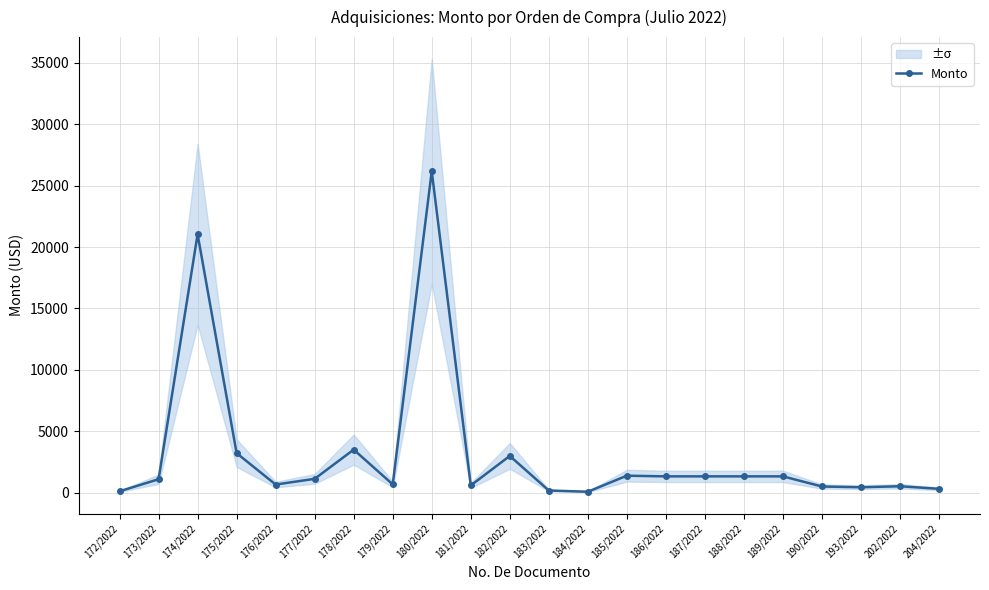

Rank the categories by value from highest to lowest.

180/2022, 174/2022, 178/2022, 175/2022, 182/2022, 185/2022, 186/2022, 187/2022, 188/2022, 189/2022, 177/2022, 173/2022, 179/2022, 176/2022, 181/2022, 202/2022, 190/2022, 193/2022, 204/2022, 183/2022, 172/2022, 184/2022